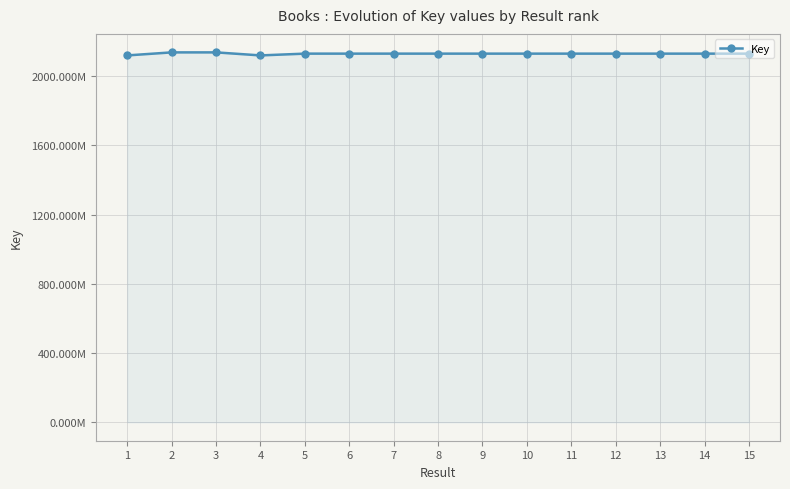

Which has a higher value, 6 or 9?

6